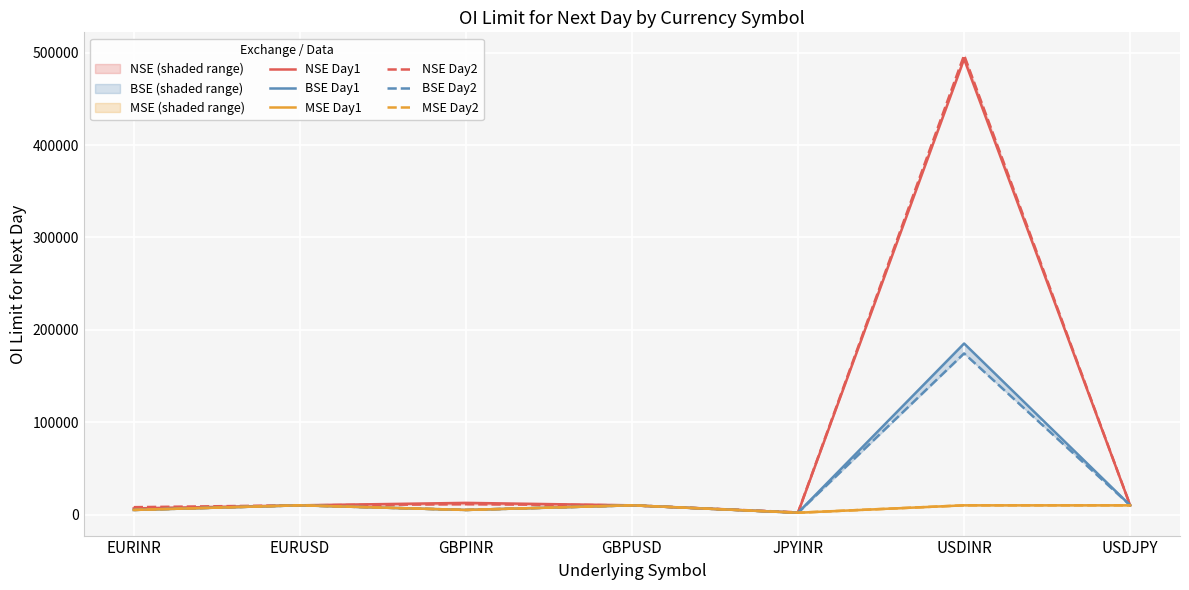

What position from the right is GBPUSD?

4